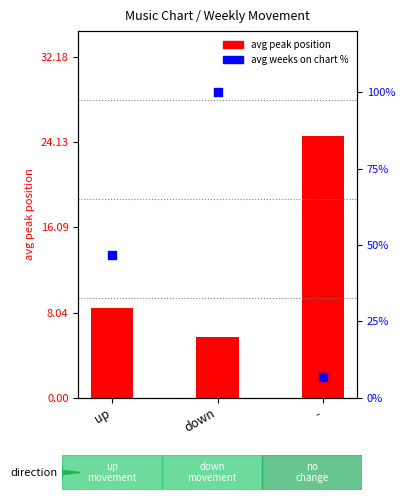

What are all the series names shown in the legend?

avg peak position, avg weeks on chart %